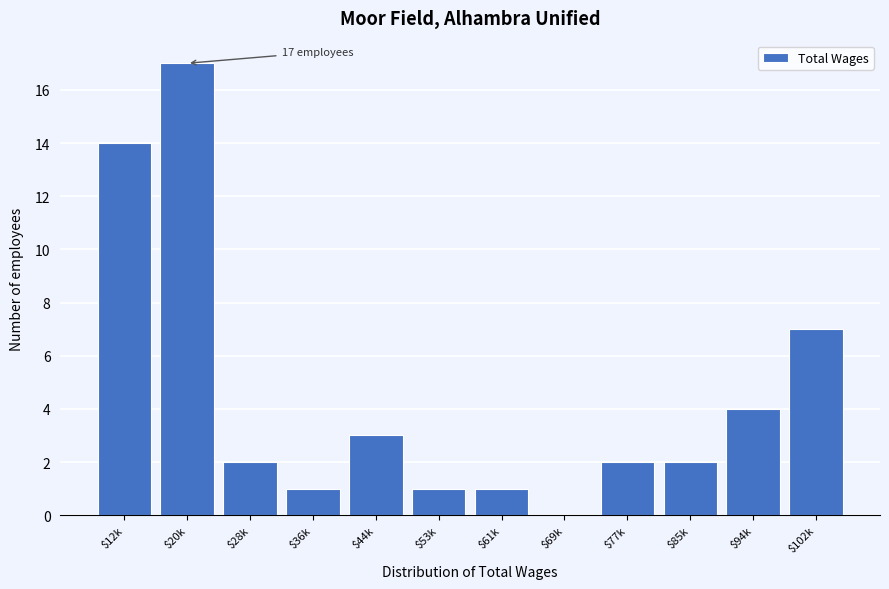

What is the greatest value displayed?

17